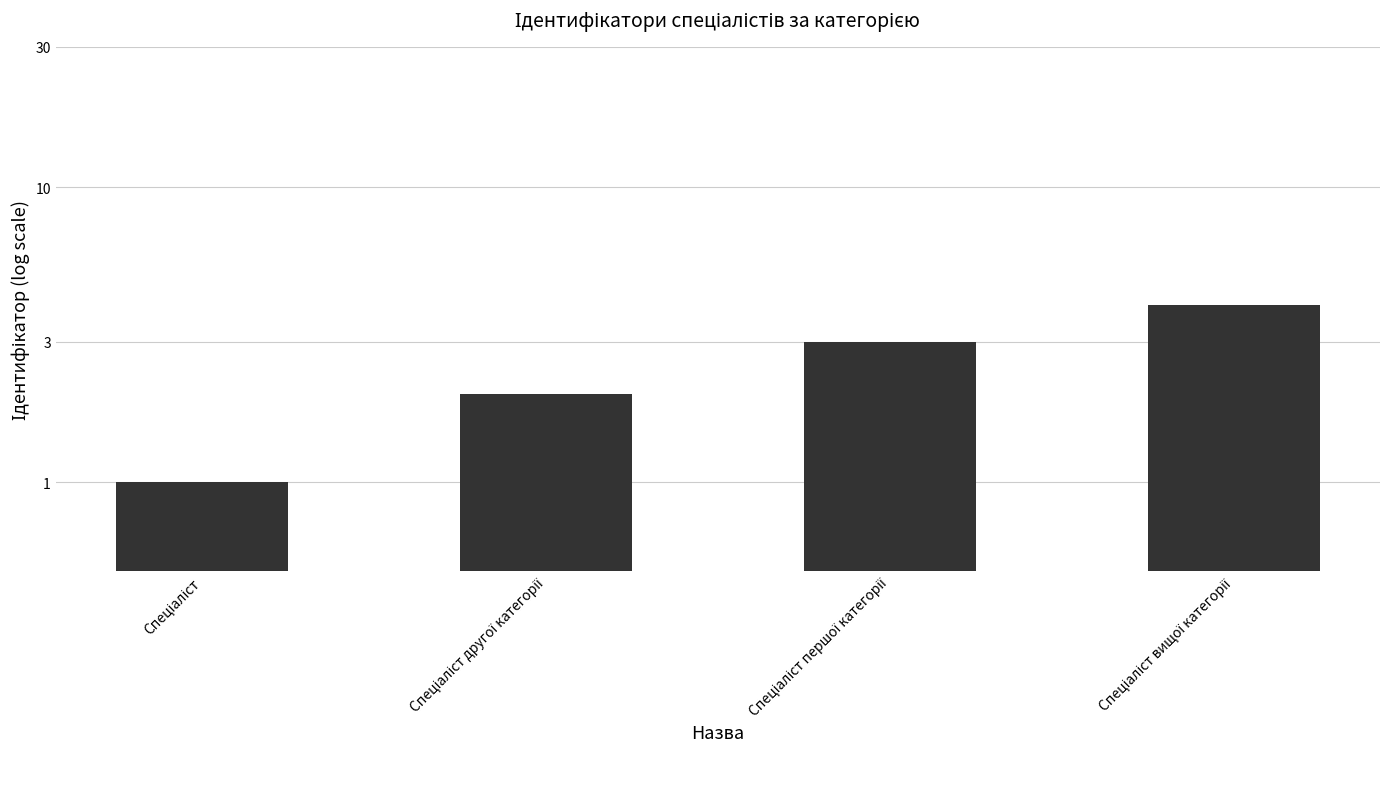

List the labels in order of value, smallest first.

Спеціаліст, Спеціаліст другої категорії, Спеціаліст першої категорії, Спеціаліст вищої категорії